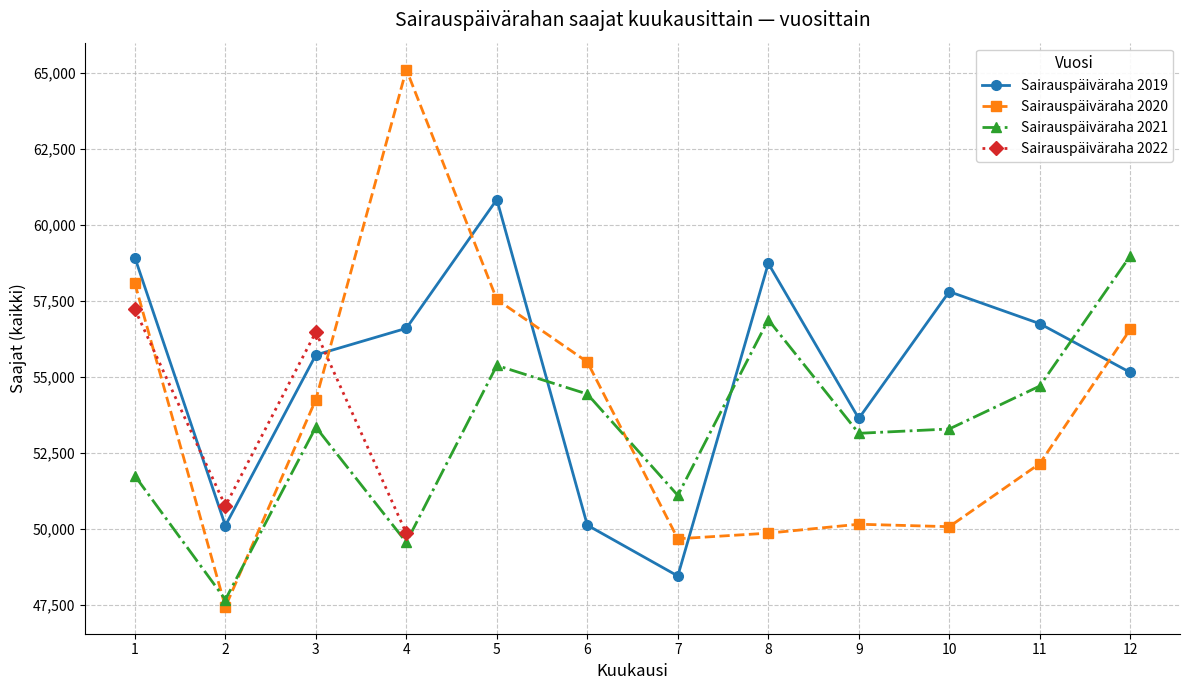

Which series has the widest spread of values?

Sairauspäiväraha 2020